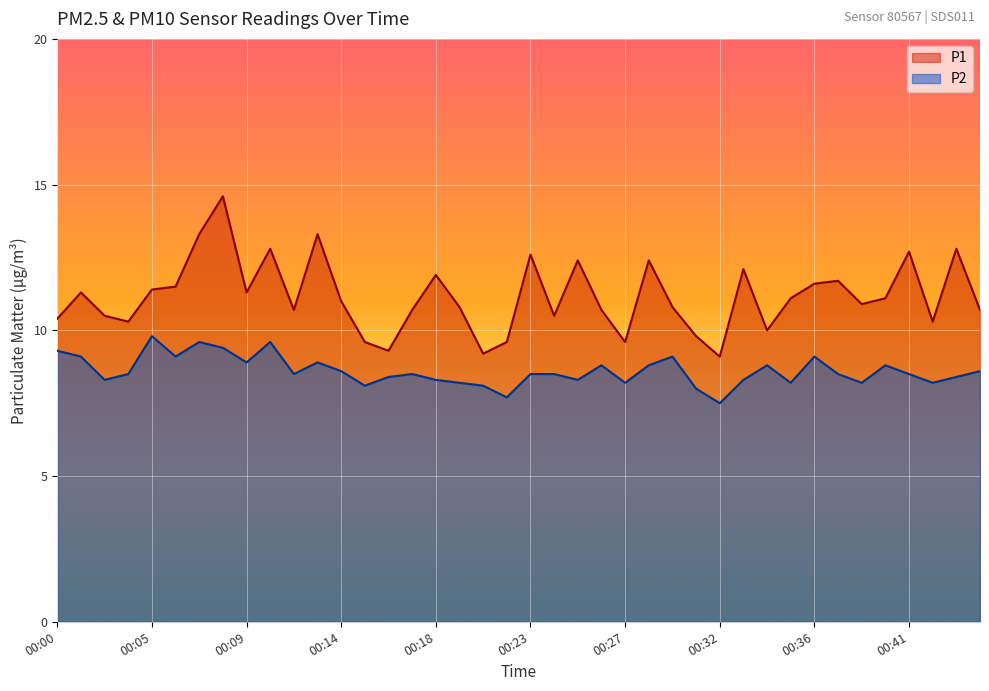

True or false: P1 has a value of 2.7 at 00:04.

False